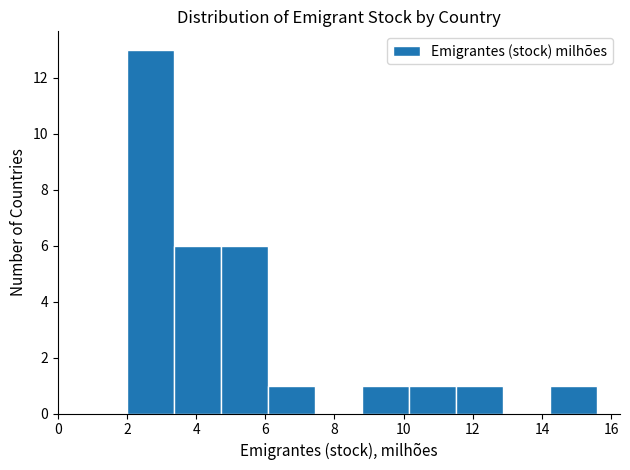

Reading left to right, list every bar in this chart as the range it spans on the x-axis followed by its height. Neither the bar edges nor the heights are printed on the chart, so give them approximately, as read against the axes.

2.0 to 3.4: 13
3.4 to 4.8: 6
4.8 to 6.0: 6
6.0 to 7.4: 1
7.4 to 8.8: 0
8.8 to 10.2: 1
10.2 to 11.6: 1
11.6 to 12.8: 1
12.8 to 14.2: 0
14.2 to 15.6: 1